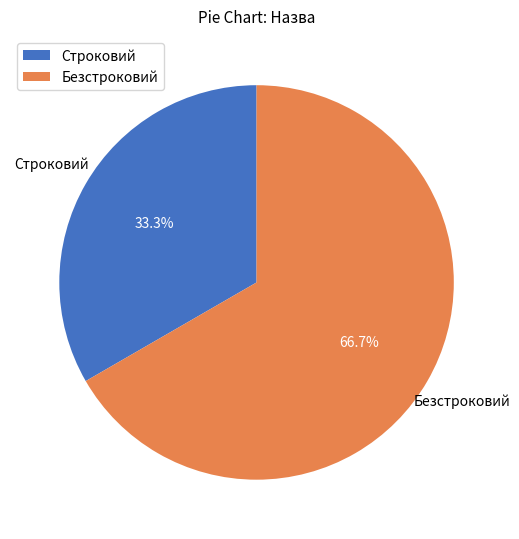

To the nearest percent, what portion does Безстроковий represent?

67%